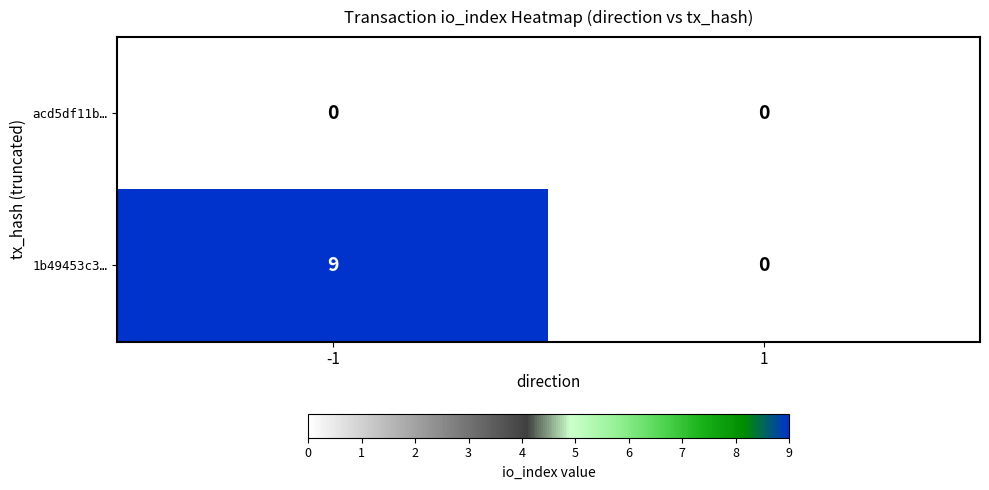

What is the greatest value displayed?

9